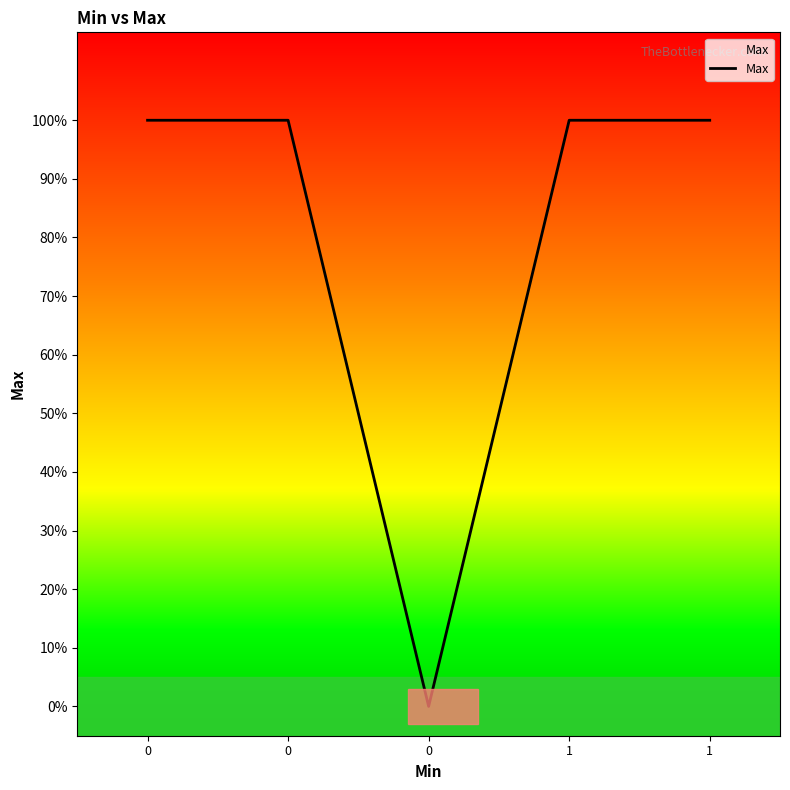

Does the chart have visible grid lines?

No